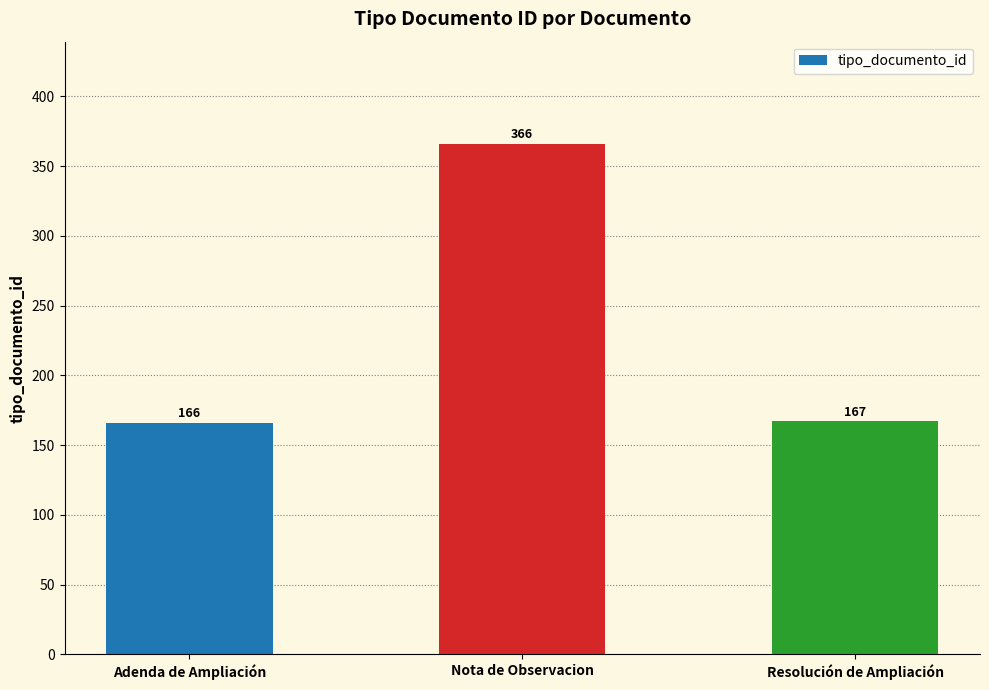

True or false: the data shows 248 at Resolución de Ampliación.

False